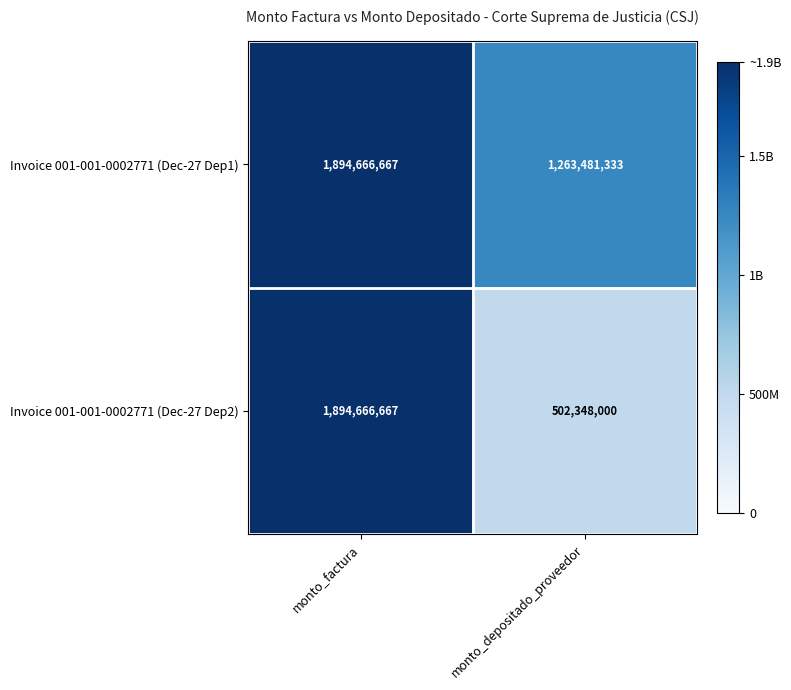

Which series has the largest total across all categories?

Invoice 001-001-0002771 (Dec-27 Dep1)